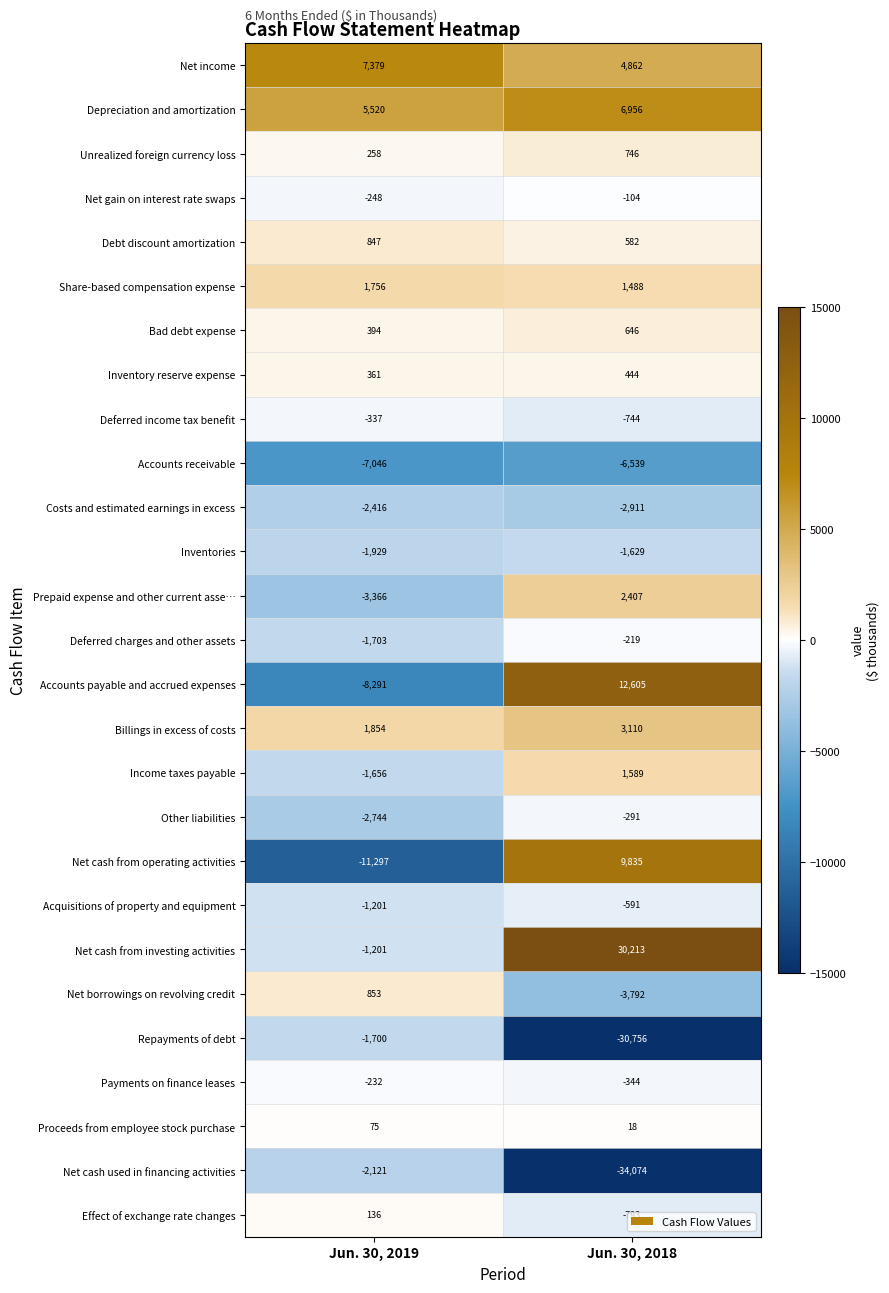

The value of Unrealized foreign currency loss at Jun. 30, 2019 is 258. True or false?

True